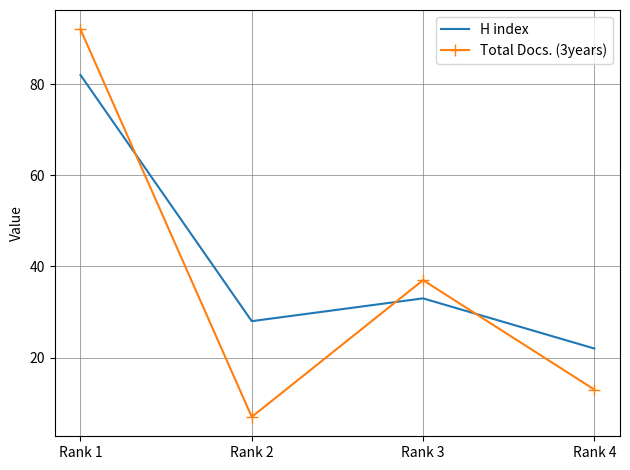

What is the difference between the highest and lowest values at Rank 1?

10